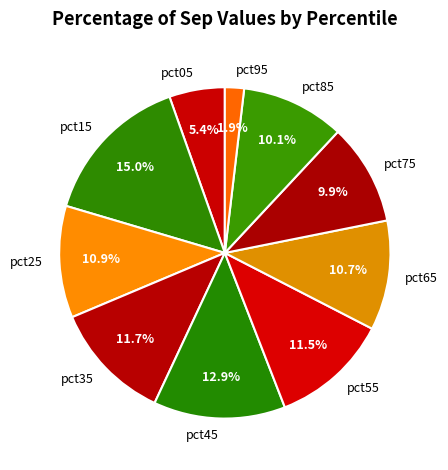

Is there a majority slice in this chart?

No